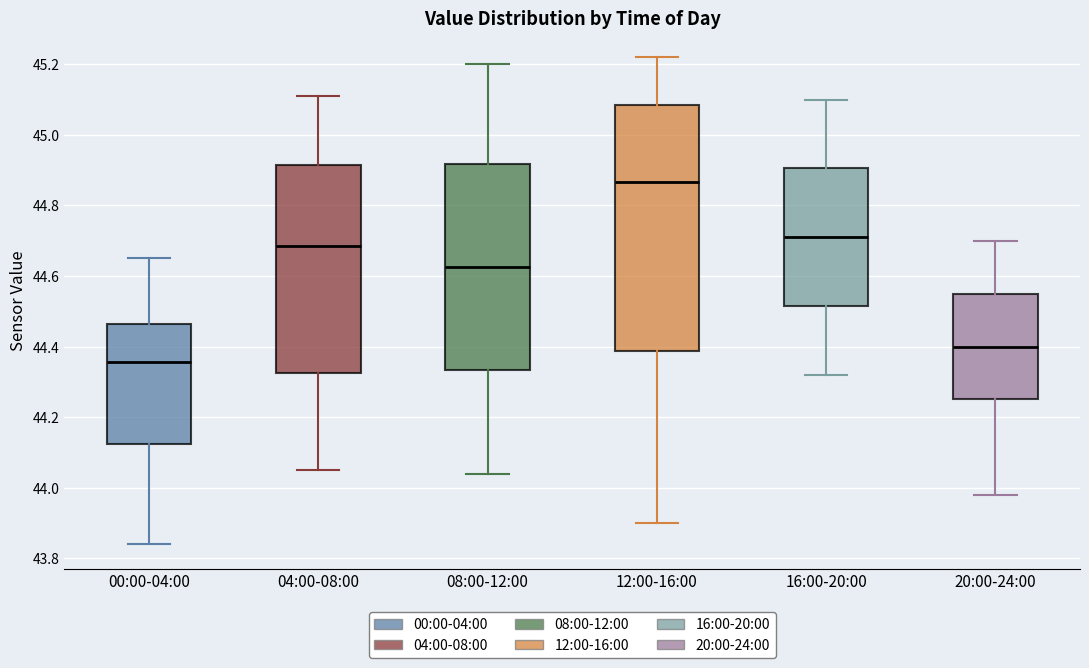

Reading left to right, read every box against the y-axis: the position of its median line, the range the box covers, and the ends of its whiskers. The values are not printed on the chart, so give them approximately, as read against the axis.

00:00-04:00: median 44.36, box 44.12 to 44.46, whiskers 43.84 to 44.66
04:00-08:00: median 44.68, box 44.32 to 44.92, whiskers 44.06 to 45.12
08:00-12:00: median 44.62, box 44.34 to 44.92, whiskers 44.04 to 45.20
12:00-16:00: median 44.86, box 44.38 to 45.08, whiskers 43.90 to 45.22
16:00-20:00: median 44.72, box 44.52 to 44.90, whiskers 44.32 to 45.10
20:00-24:00: median 44.40, box 44.26 to 44.56, whiskers 43.98 to 44.70